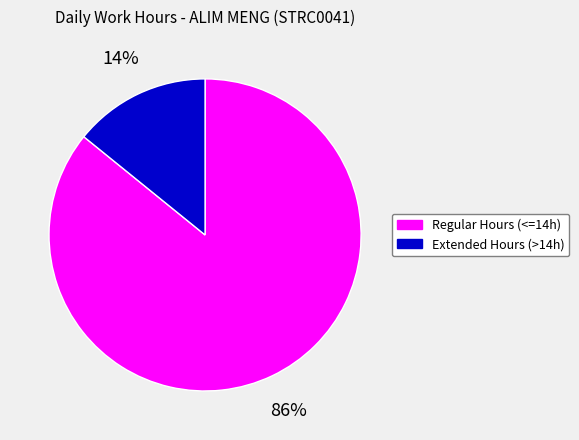

Which slice is the largest?

Regular Hours (<=14h)